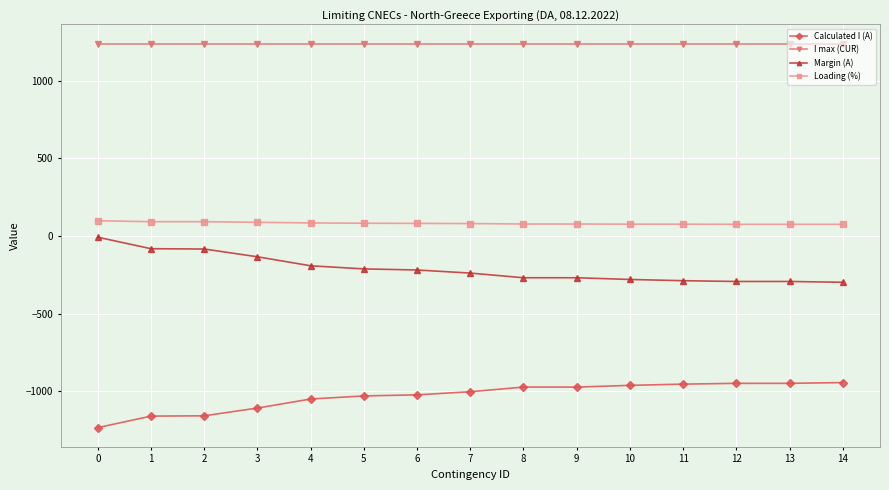

How many values in the Margin (A) series exceed -238?

7